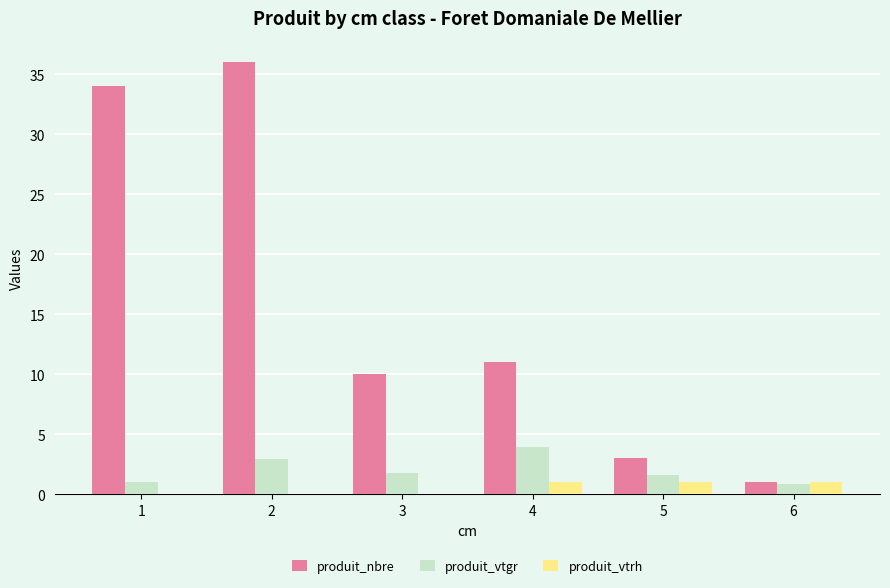

What value does the produit_vtgr series have at 5?

1.6